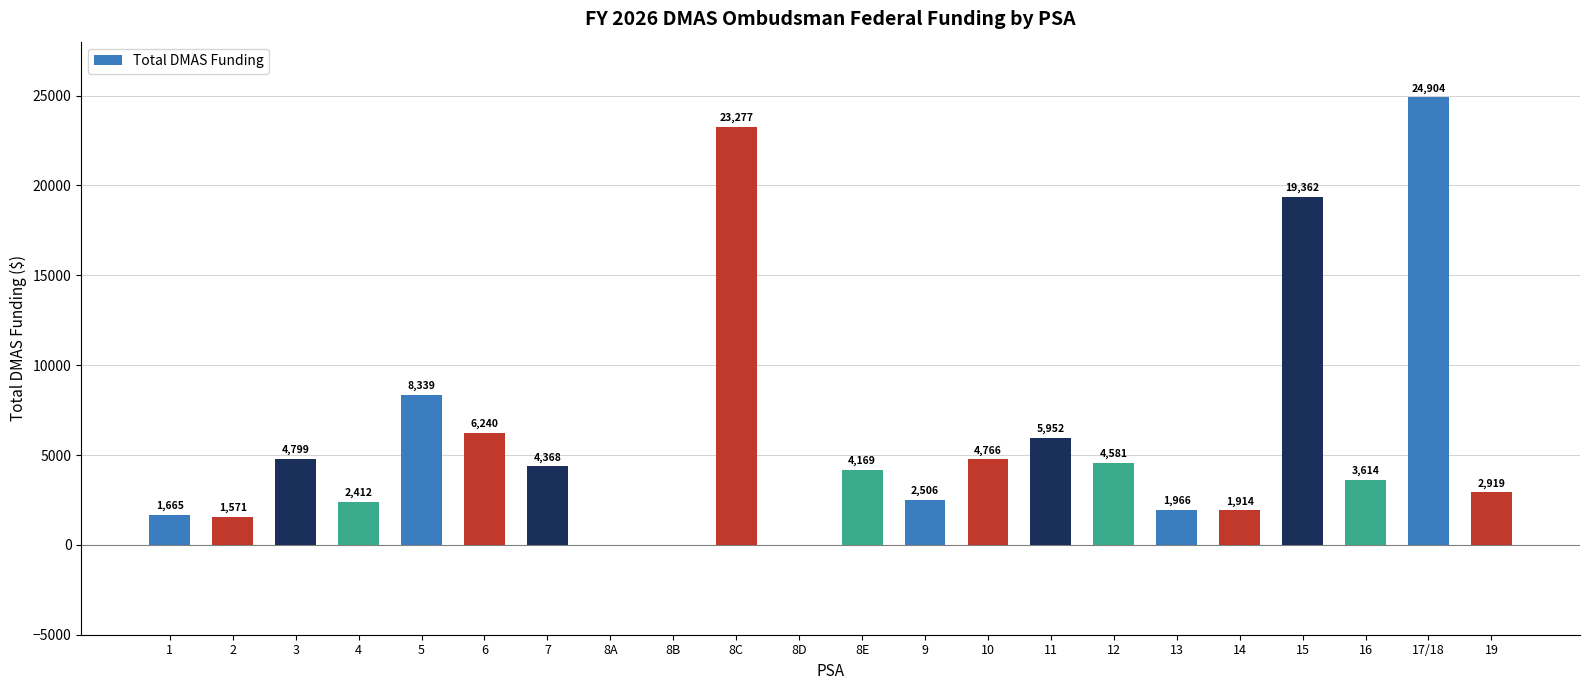

Between 17/18 and 16, which is larger?

17/18